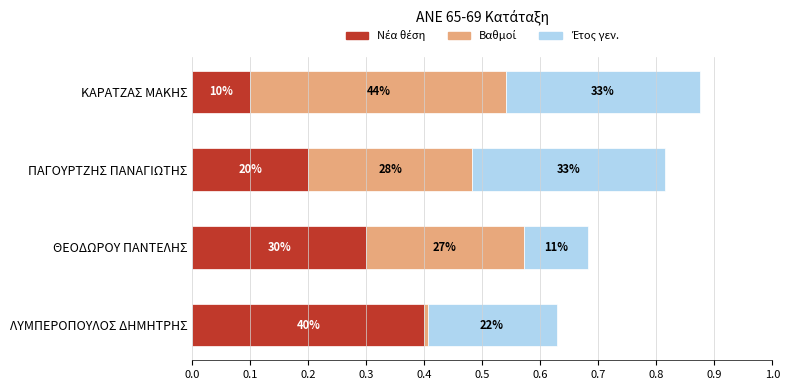

How many Έτος γεν. values are between 0 and 1?

4